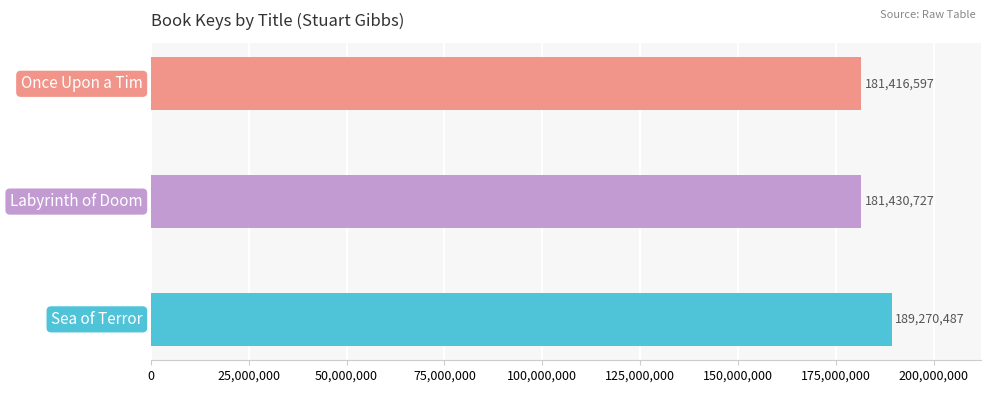

Does the chart contain stacked bars?

No